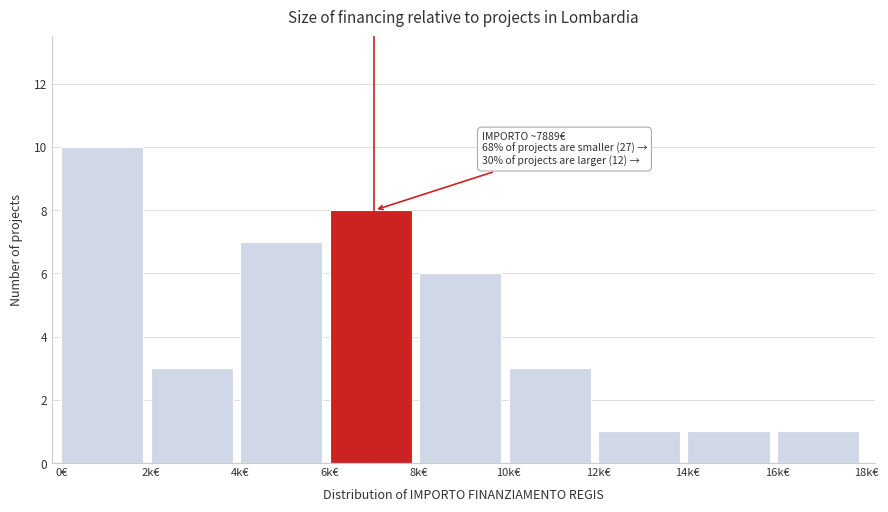

Reading right to left, transcribe all the data shown in this chart.

1	1	1	3	6	8	7	3	10